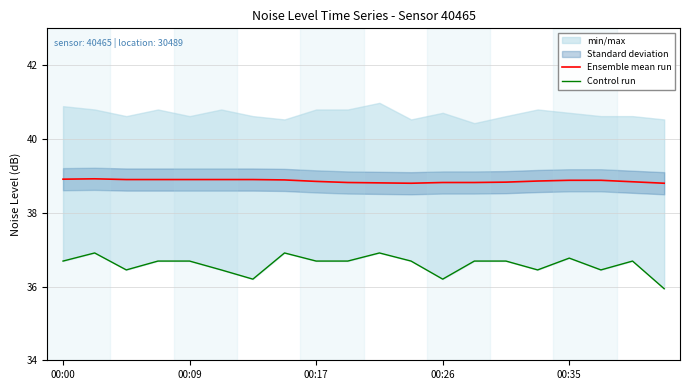

The Ensemble mean run series shows 17.7 at 00:09. True or false?

False